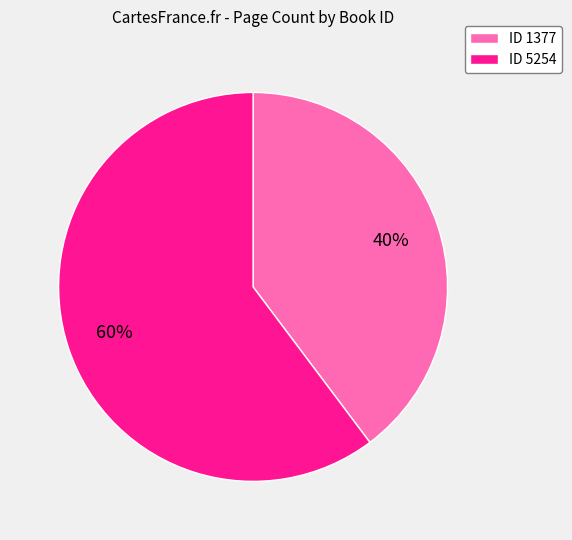

True or false: ID 5254 accounts for 60% of the total.

True